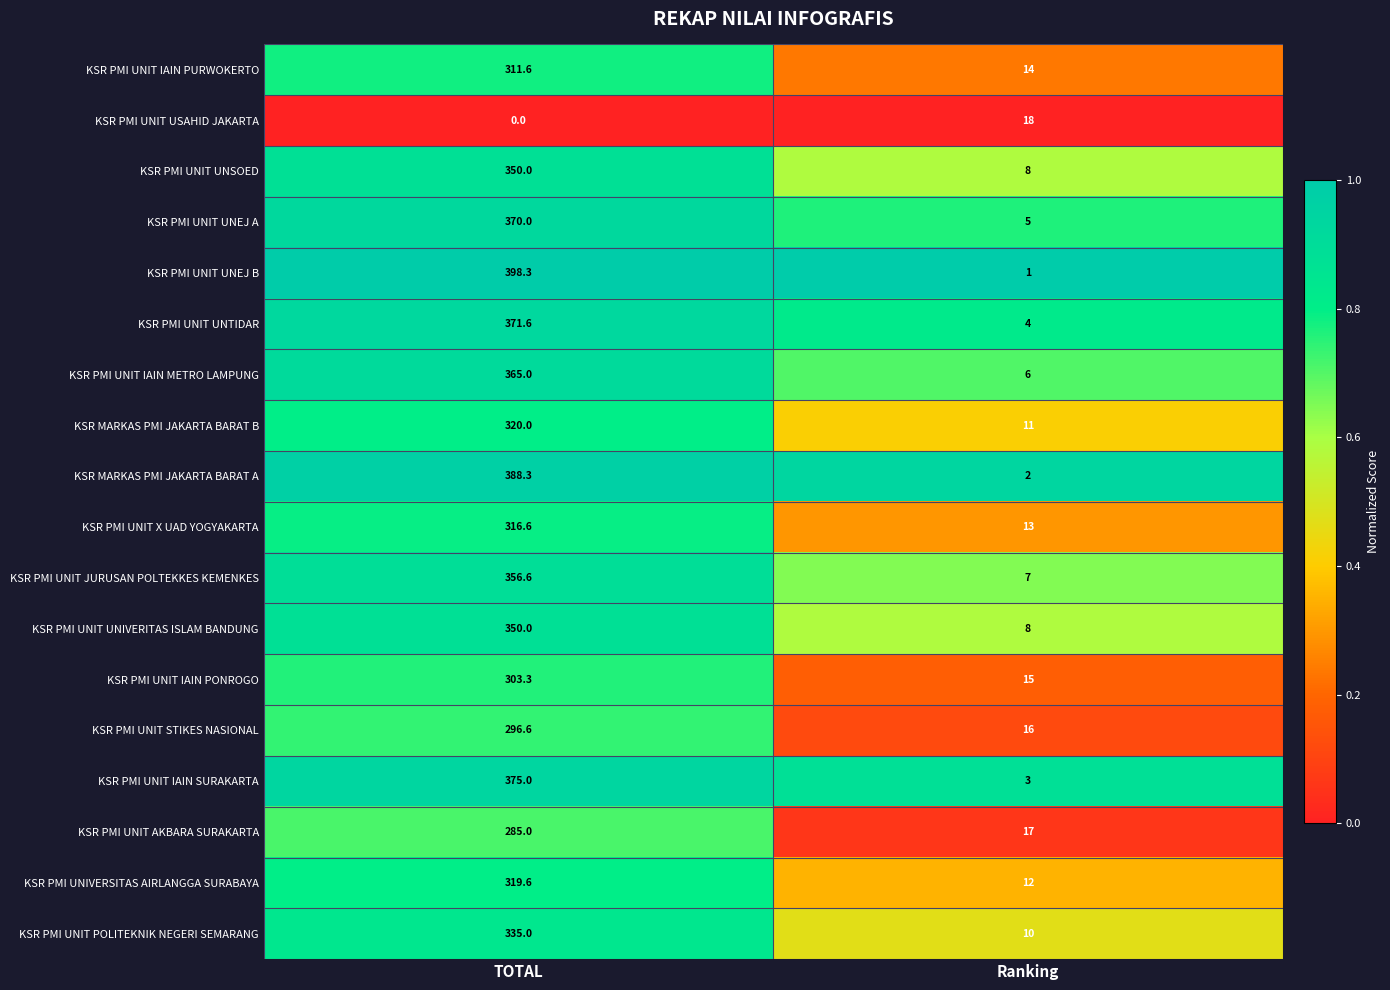

What is the total value across all series at Ranking?

170.0